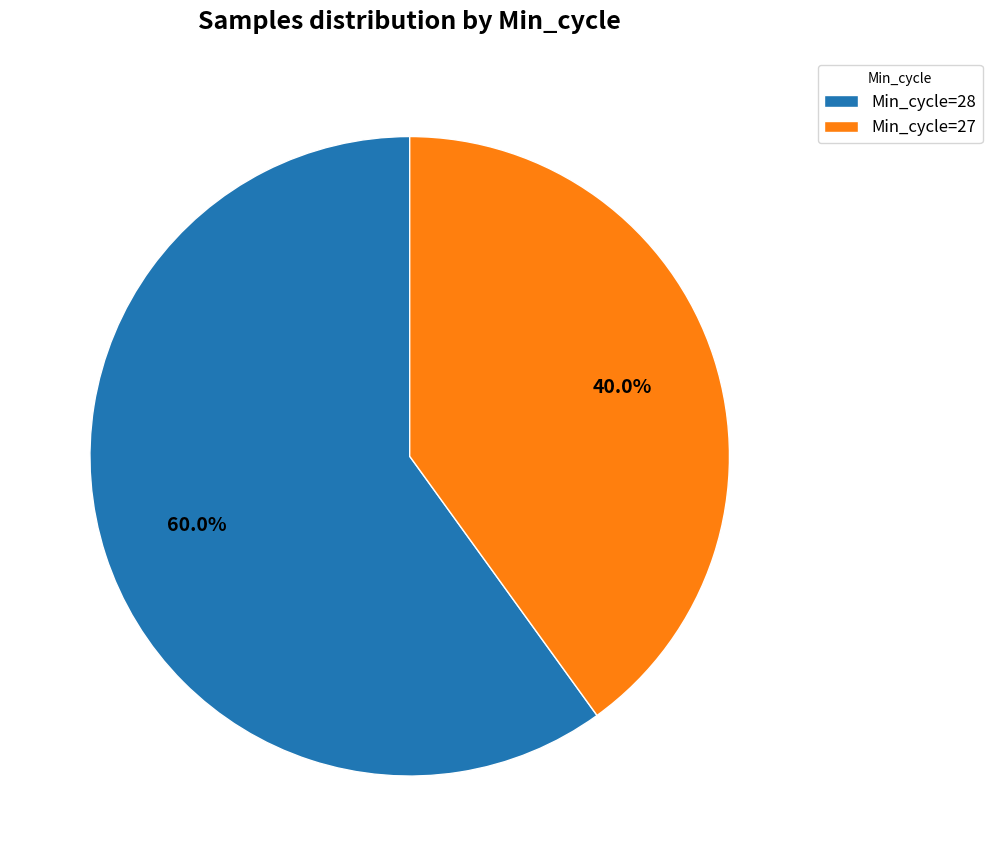

Rank the categories by value from lowest to highest.

Min_cycle=27, Min_cycle=28